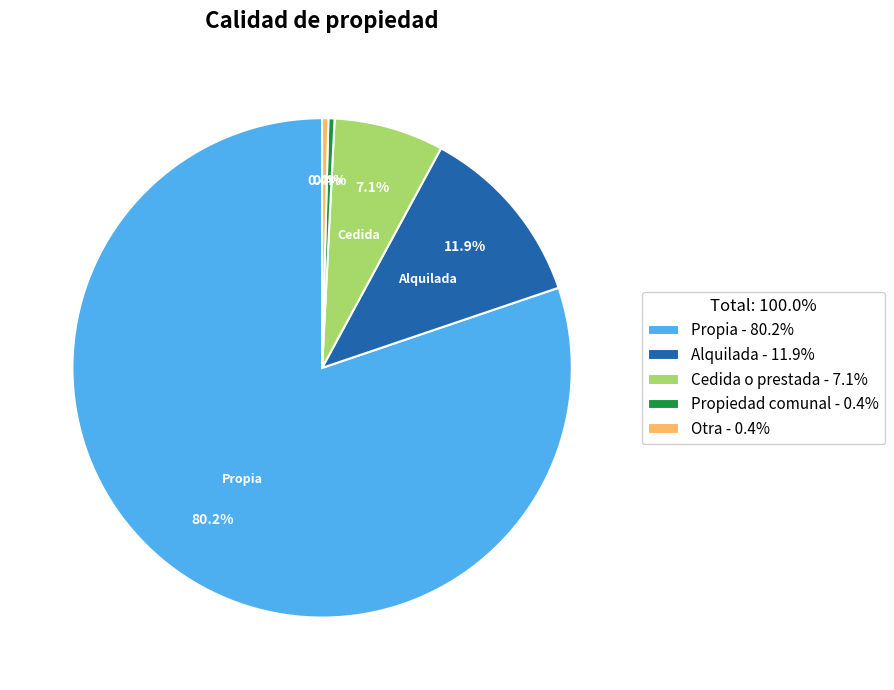

To the nearest percent, what is the difference between the largest and smallest slice percentages?

80%